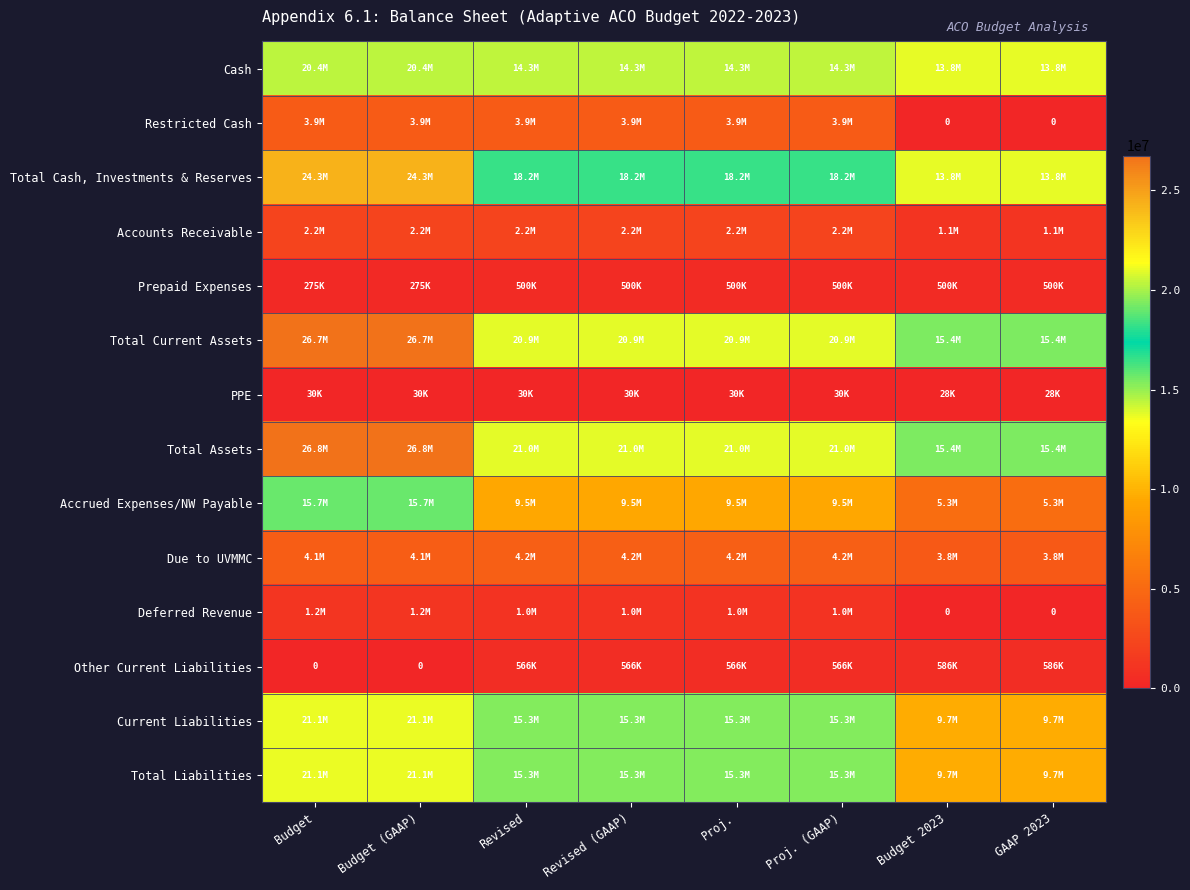

Which category has the lowest value across all series?

Budget 2023